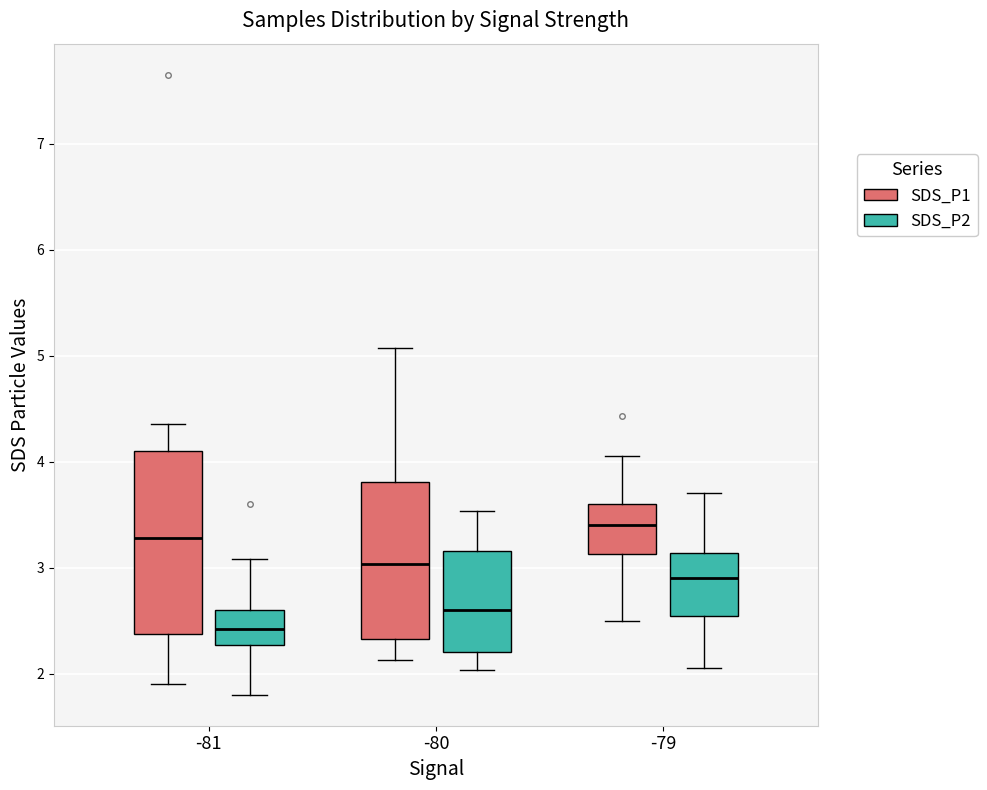

Reading left to right, read every box against the y-axis: the position of its median line, the range the box covers, and the ends of its whiskers. The values are not printed on the chart, so give them approximately, as read against the axis.

-81 (SDS_P1): median 3.3, box 2.4 to 4.1, whiskers 1.9 to 4.4
-81 (SDS_P2): median 2.4, box 2.3 to 2.6, whiskers 1.8 to 3.1
-80 (SDS_P1): median 3.0, box 2.3 to 3.8, whiskers 2.1 to 5.1
-80 (SDS_P2): median 2.6, box 2.2 to 3.2, whiskers 2.0 to 3.5
-79 (SDS_P1): median 3.4, box 3.1 to 3.6, whiskers 2.5 to 4.1
-79 (SDS_P2): median 2.9, box 2.5 to 3.1, whiskers 2.1 to 3.7